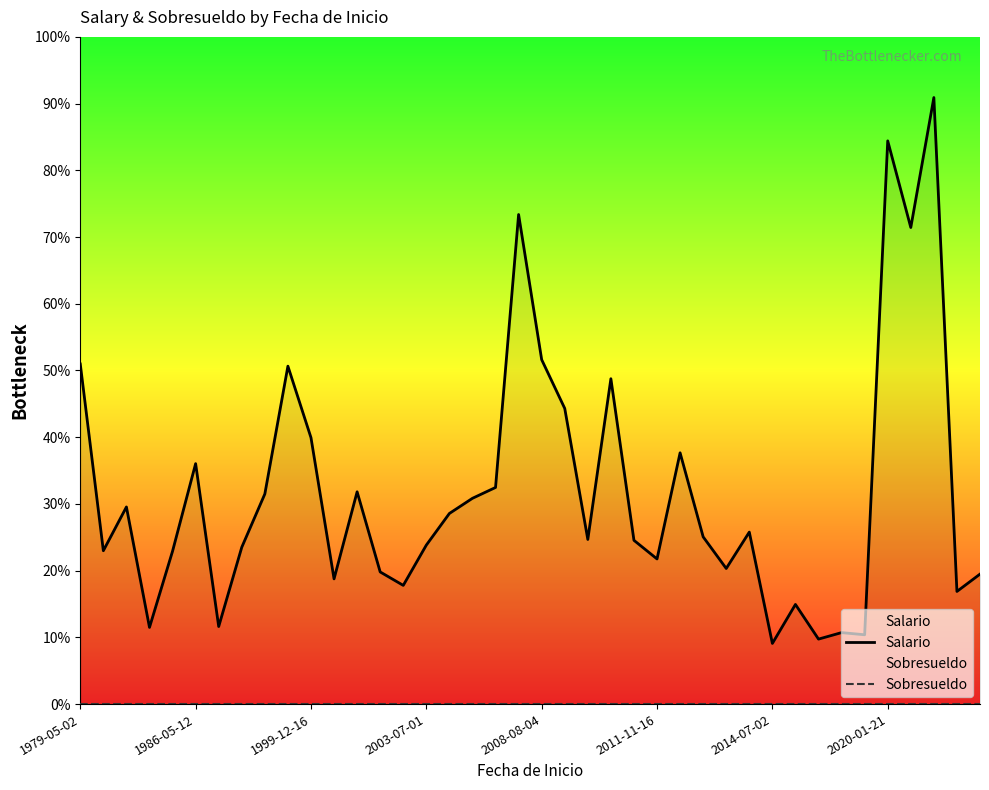

Rank the series by their average value, from lowest to highest.

Sobresueldo, Salario